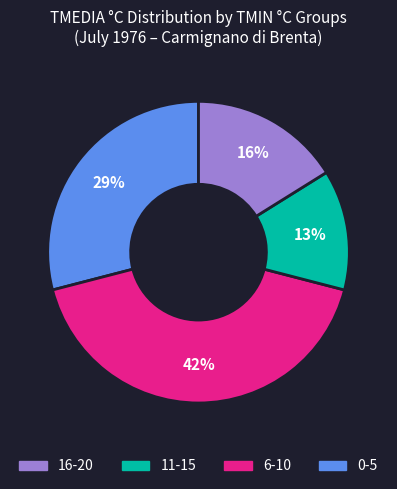

Does any single category account for the majority?

No